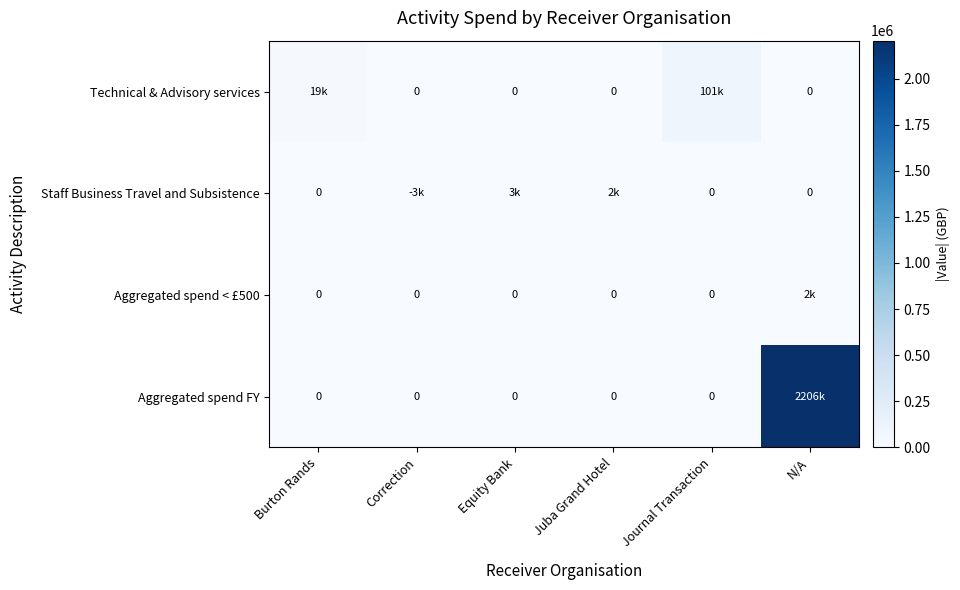

The Staff Business Travel and Subsistence series shows 901 at Burton Rands. True or false?

False